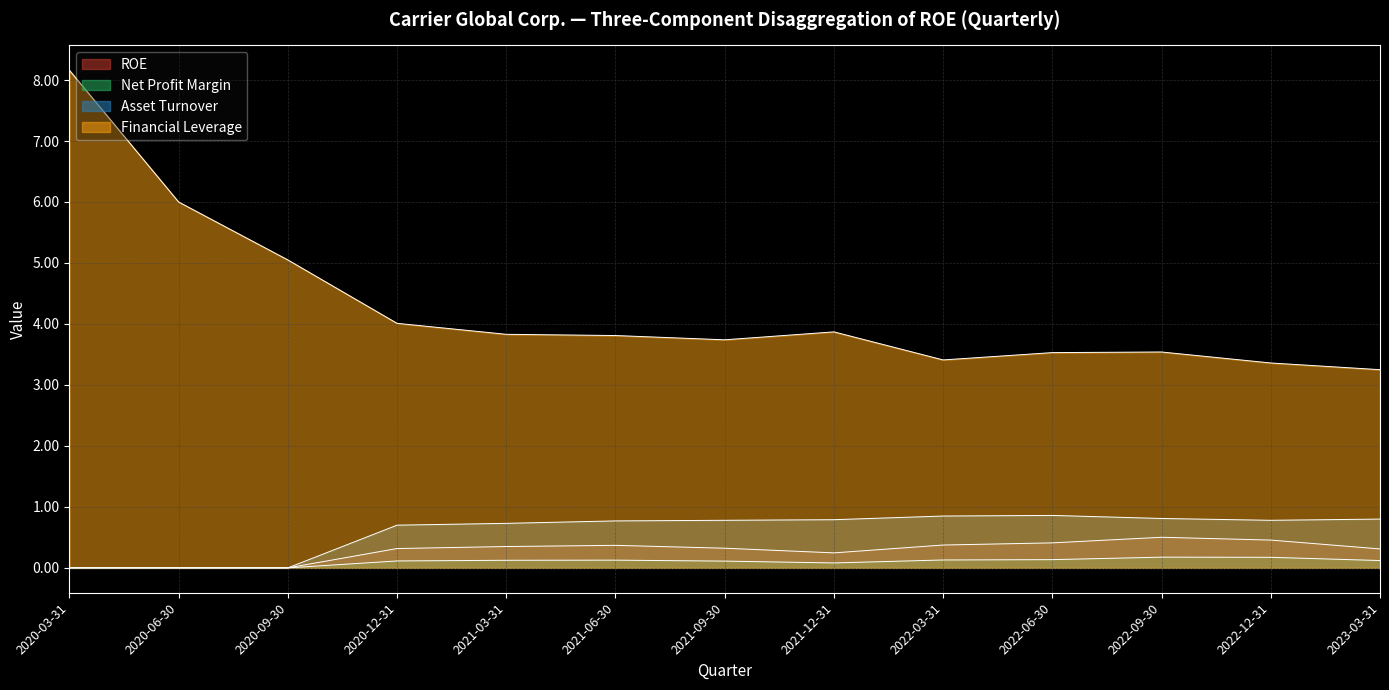

What is the difference between the highest and lowest values at 2022-06-30?

3.4